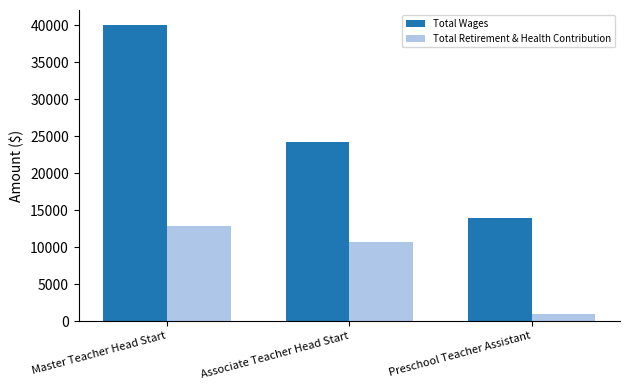

Rank the series by their average value, from highest to lowest.

Total Wages, Total Retirement & Health Contribution